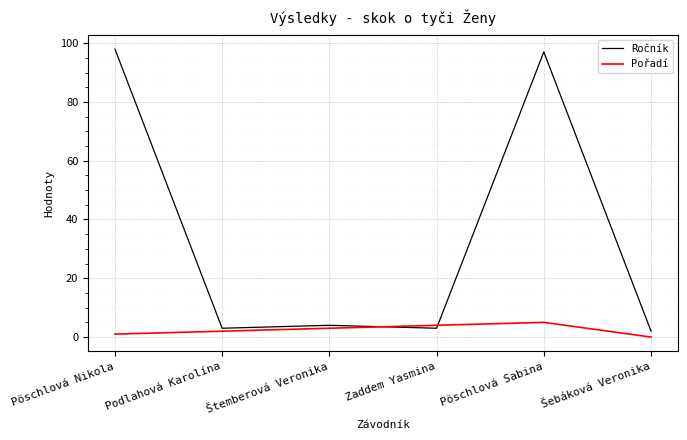

Is it true that Pořadí equals 3 at Štemberová Veronika?

True